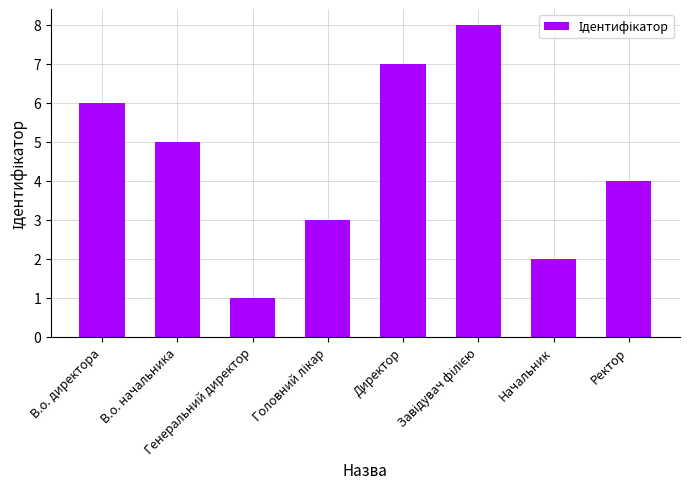

What is the minimum value shown in the chart?

1